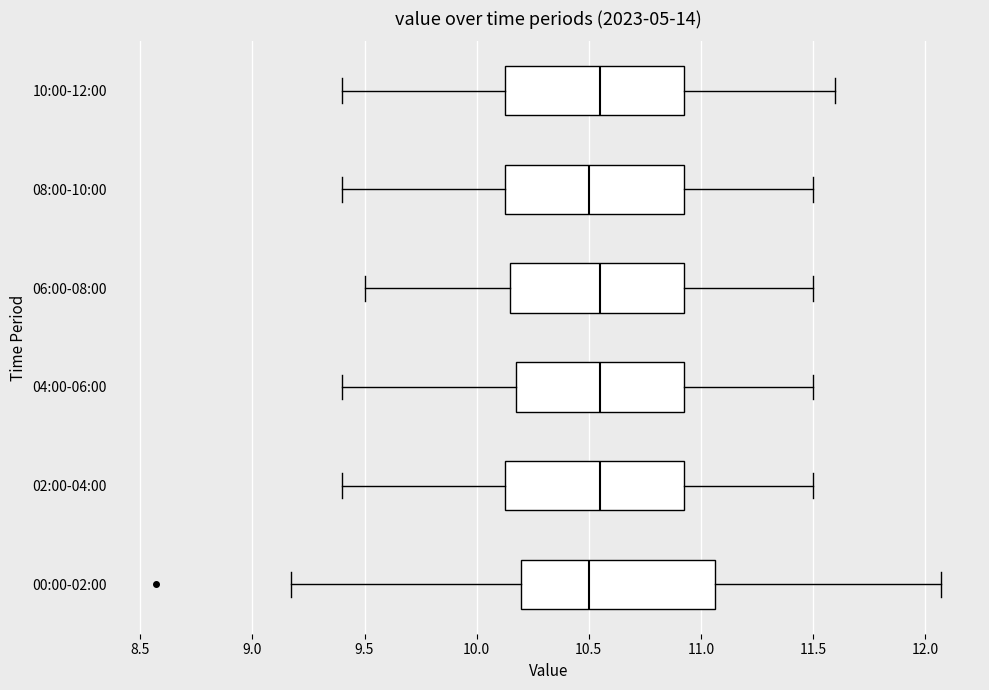

Which box is the widest, from its left edge to its right edge?

00:00-02:00